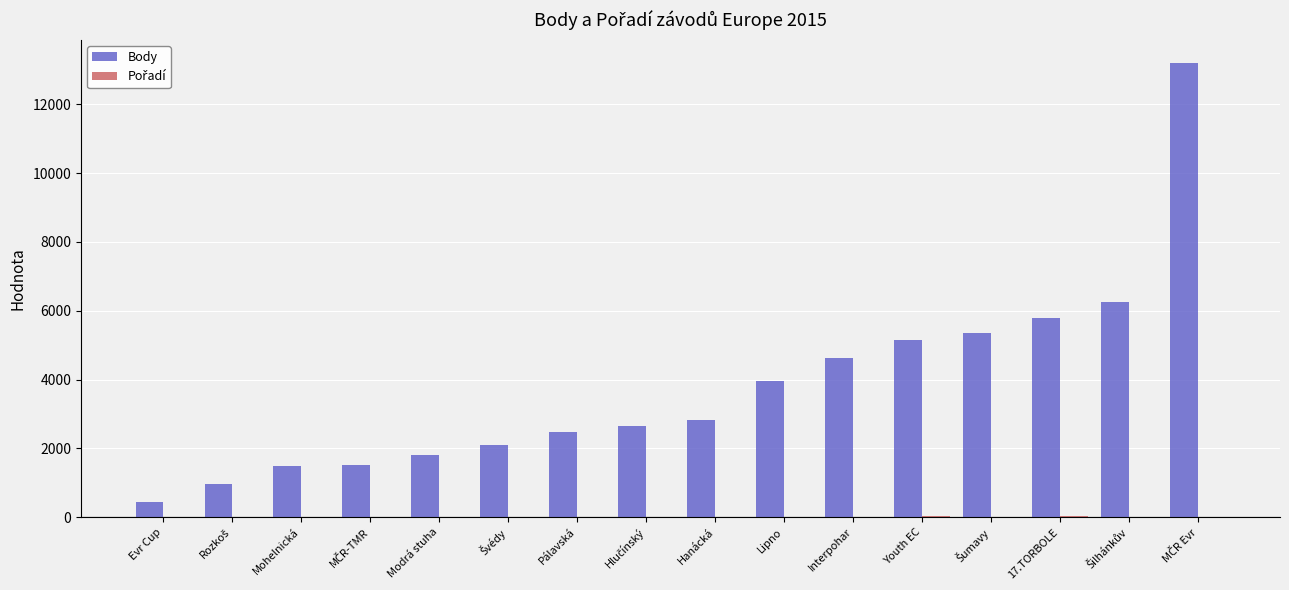

Between Hanácká and 17.TORBOLE, which series saw the biggest shift?

Body